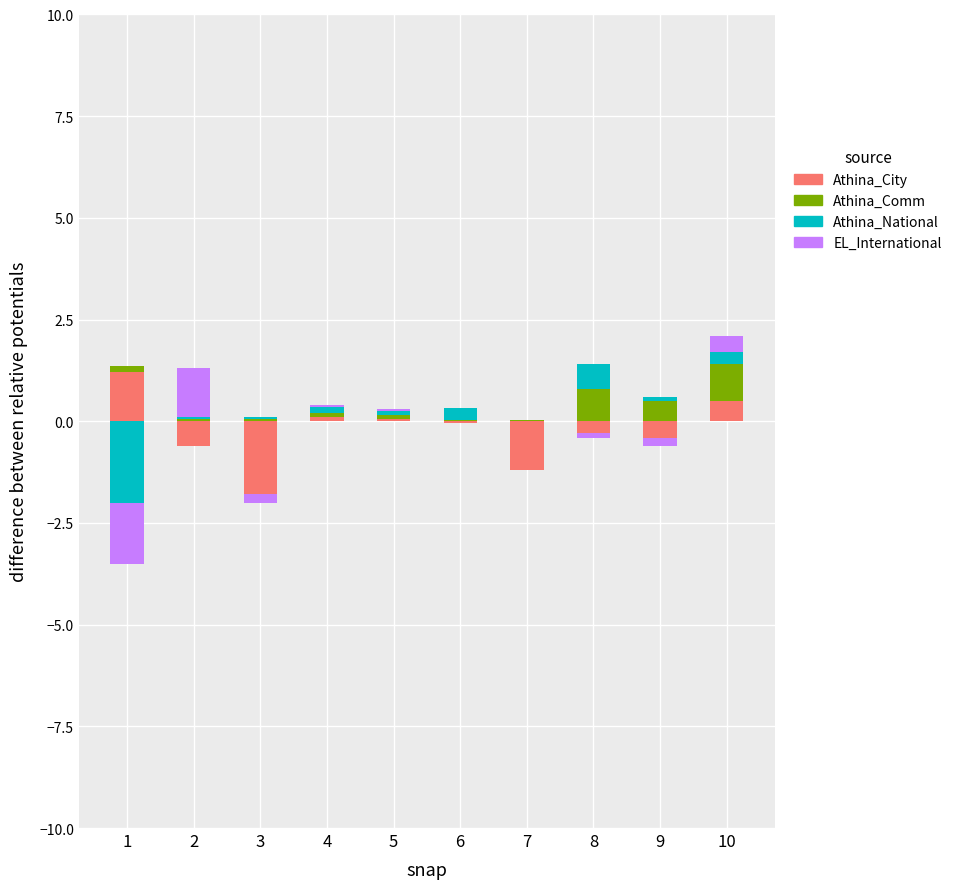

Is it true that Athina_City equals 0.0 at 6?

True